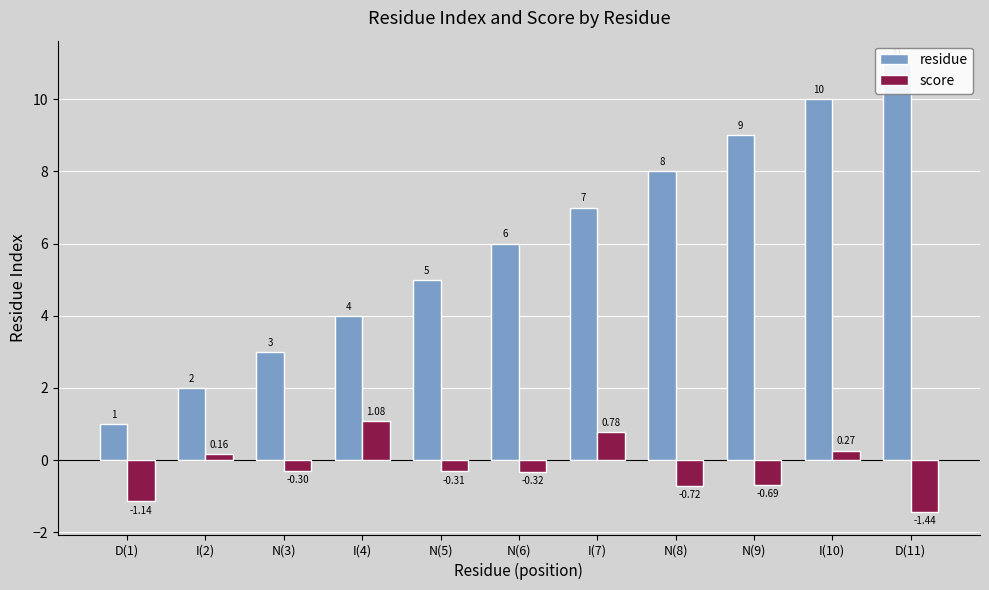

How many values in score are above zero?

4